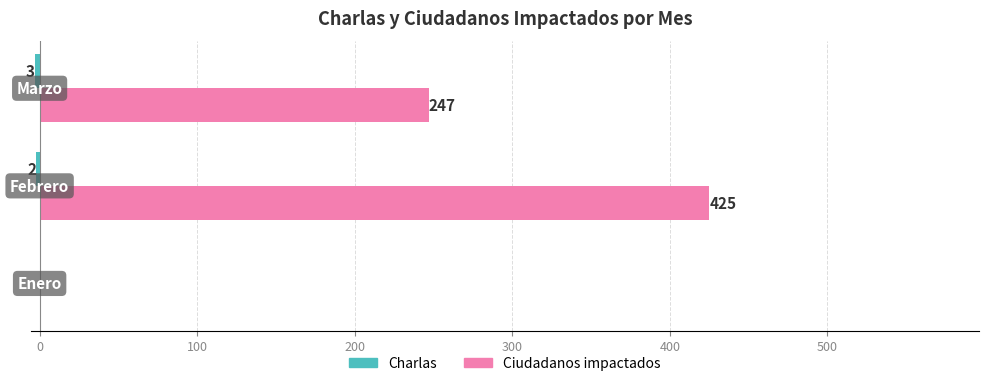

How many Ciudadanos impactados values are between 0 and 425?

3